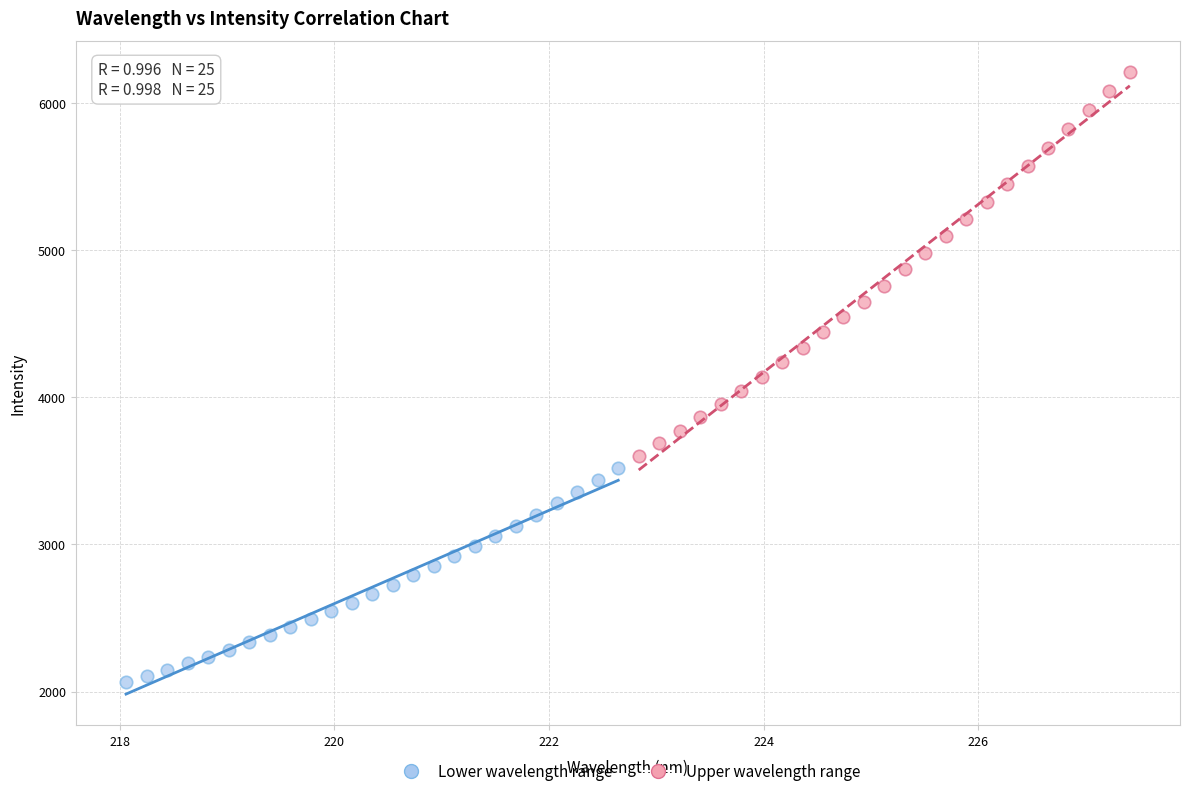

Which series contains the highest Y value?

Upper wavelength range